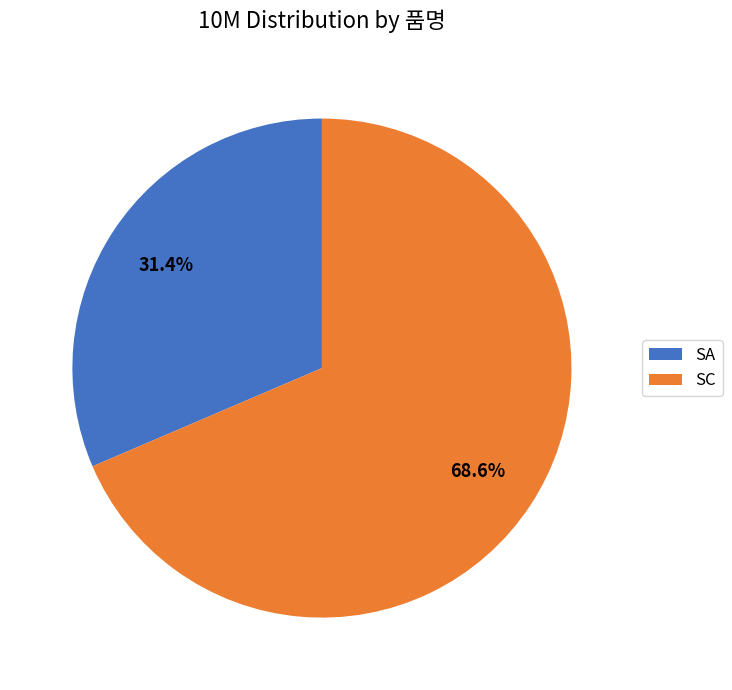

Approximately how many times larger is the value at SC compared to SA?

2.2